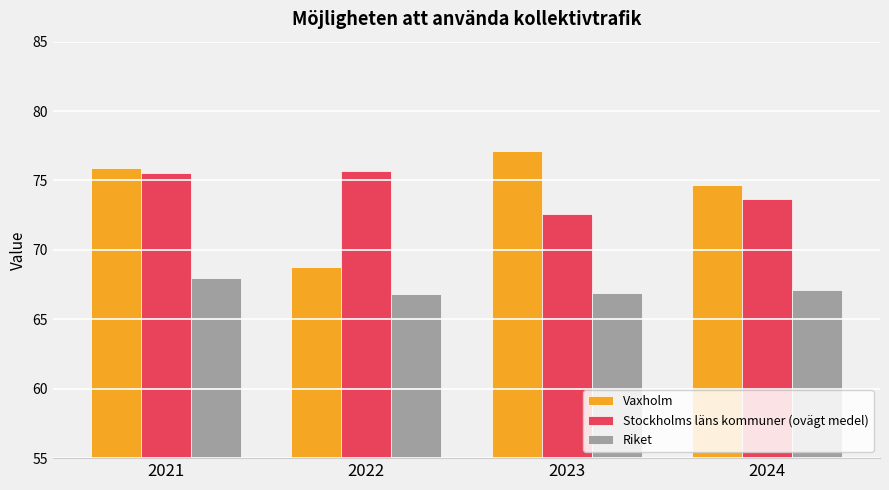

What is the spread (max minus min) of values at 2023?

10.2